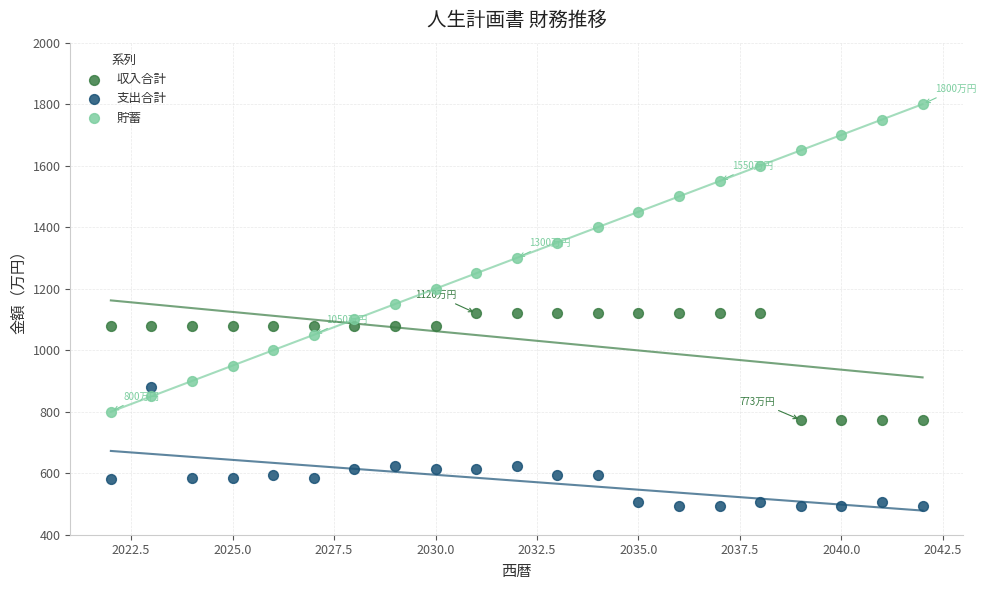

Across all data points, what is the range of X values (max minus min)?

20